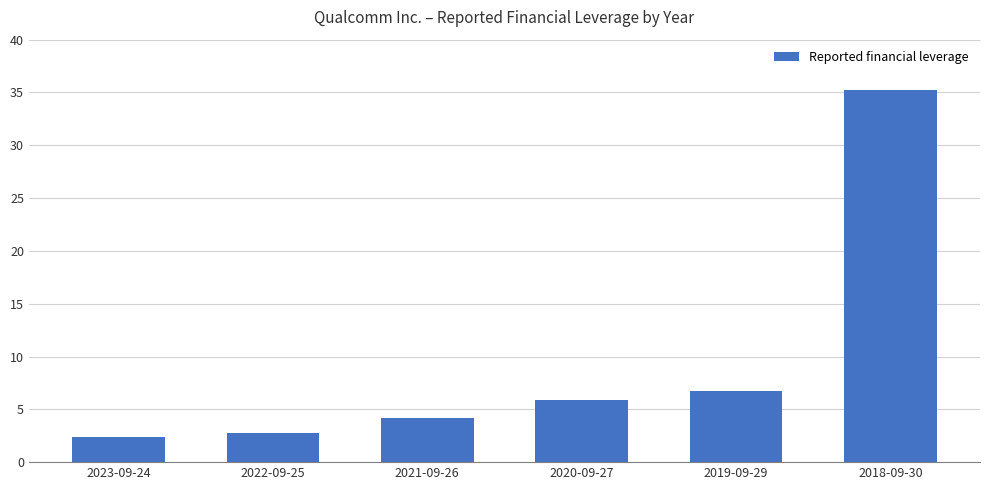

What is the change in value from 2021-09-26 to 2020-09-27?

+1.7